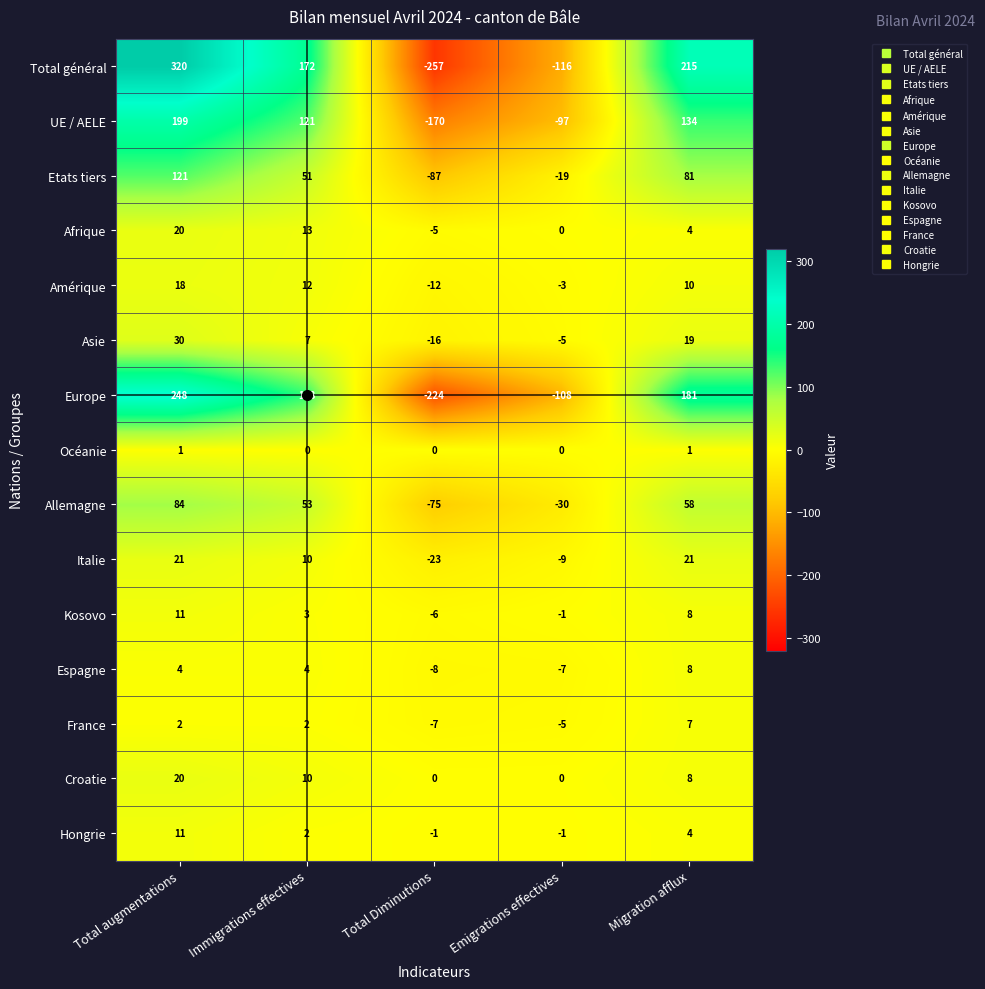

How many values in Hongrie are below zero?

2